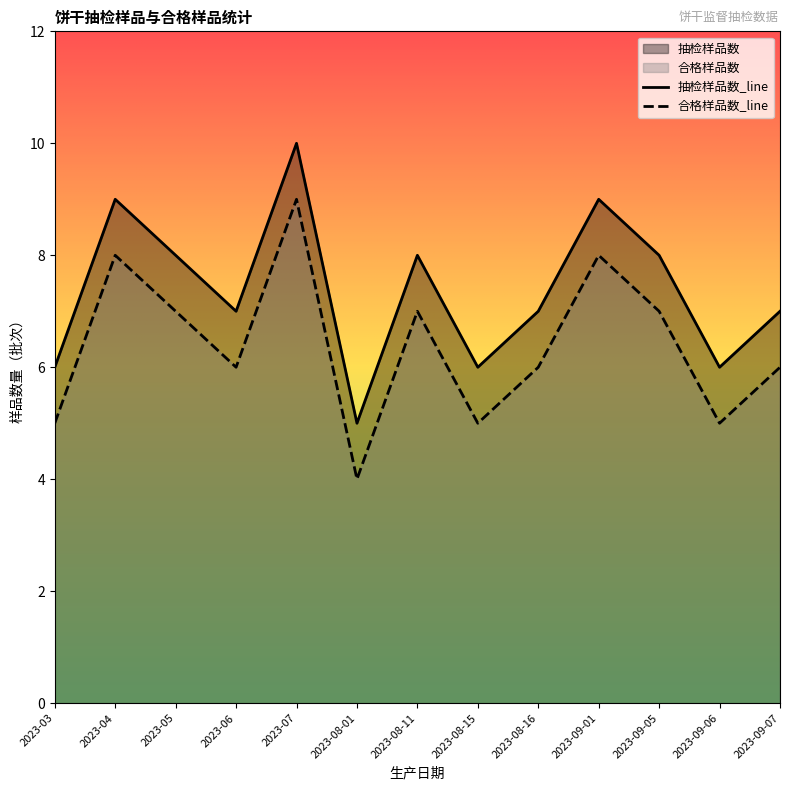

What position from the right is 2023-06?

10